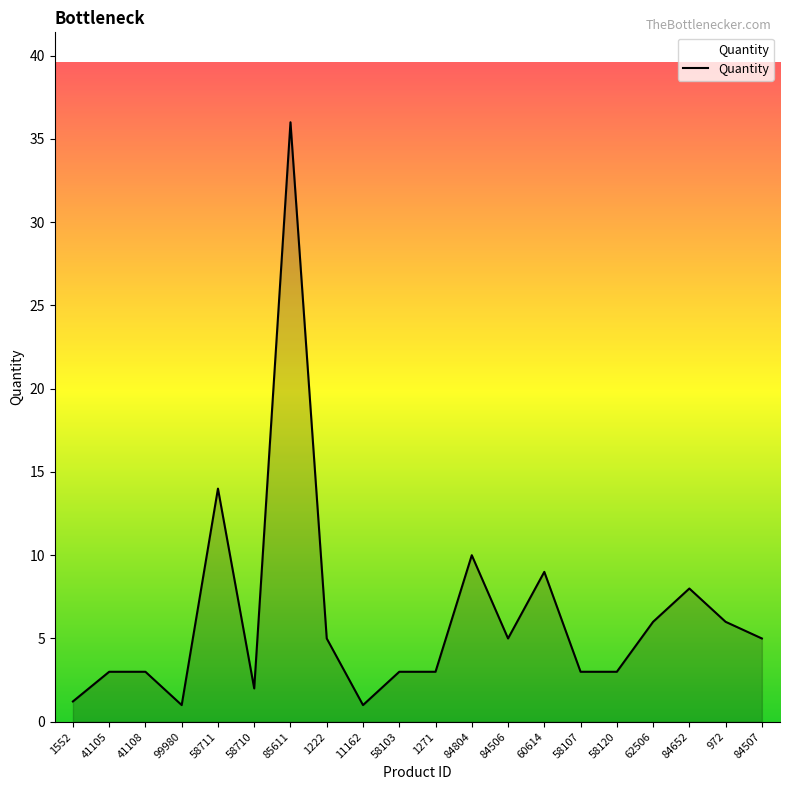

Count the number of data series in this chart.

1